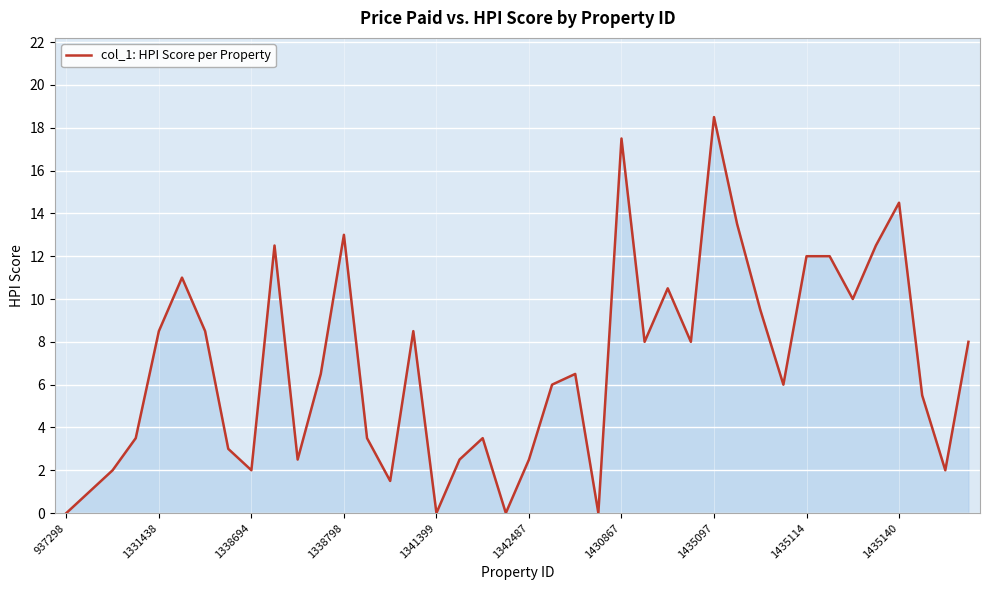

What is the difference between the maximum and minimum values?

18.5